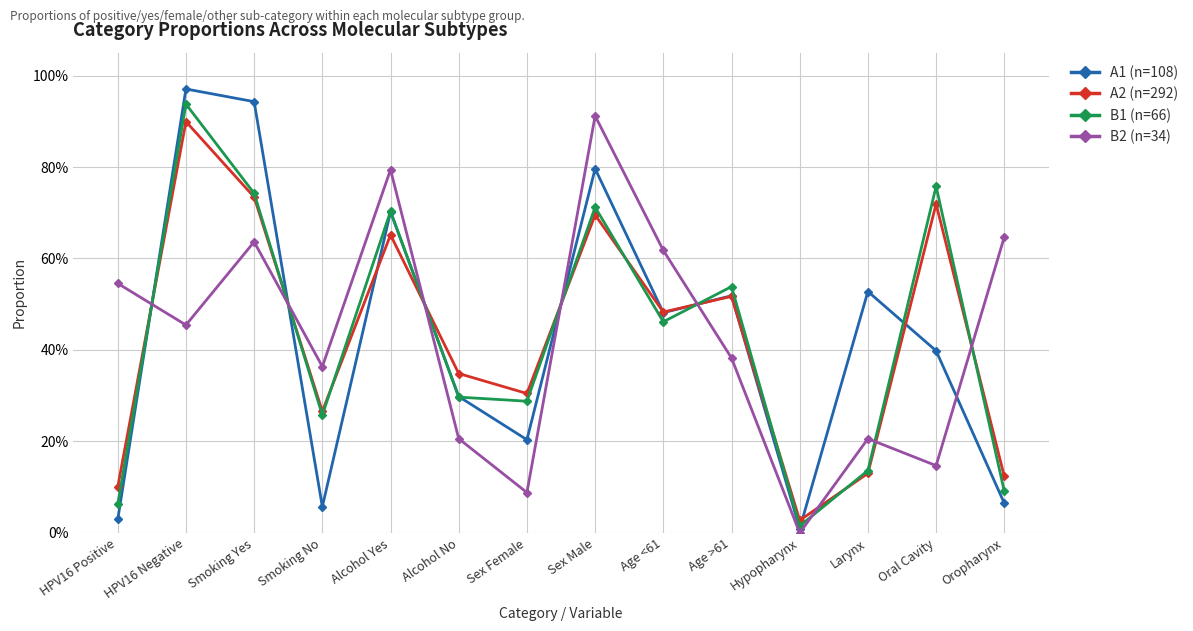

True or false: B2 (n=34) has a value of 1.0 at Alcohol Yes.

False